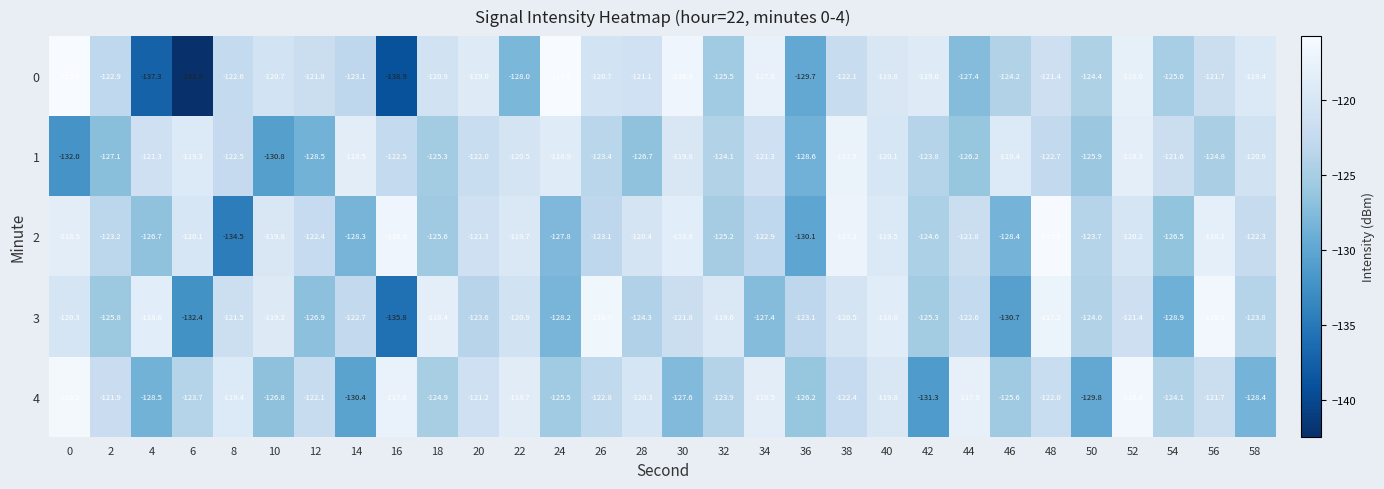

Rank the series by their maximum value, from lowest to highest.

1, 3, 4, 2, 0